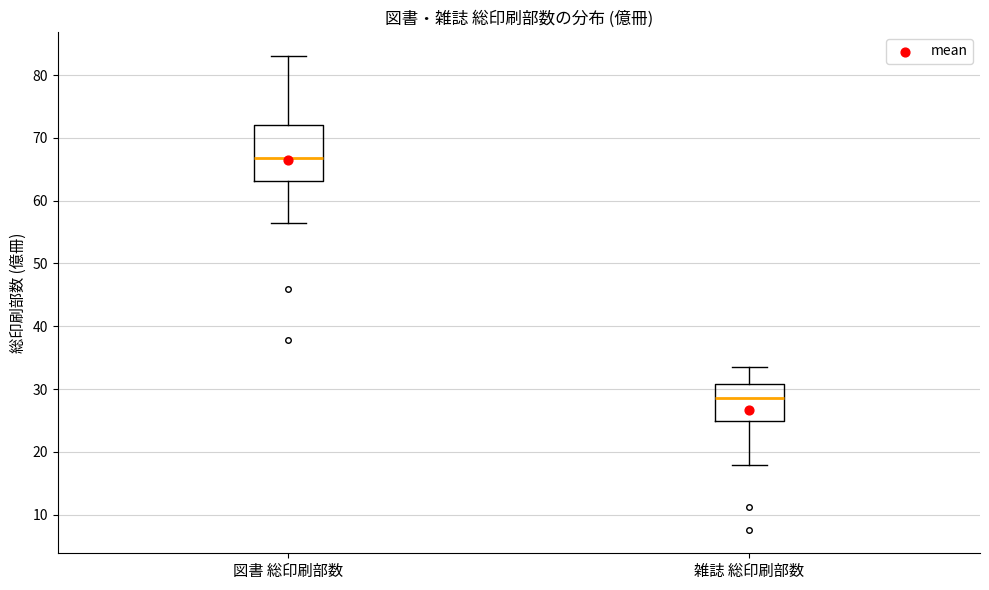

Which box is the tallest, from its lower edge to its upper edge?

図書 総印刷部数